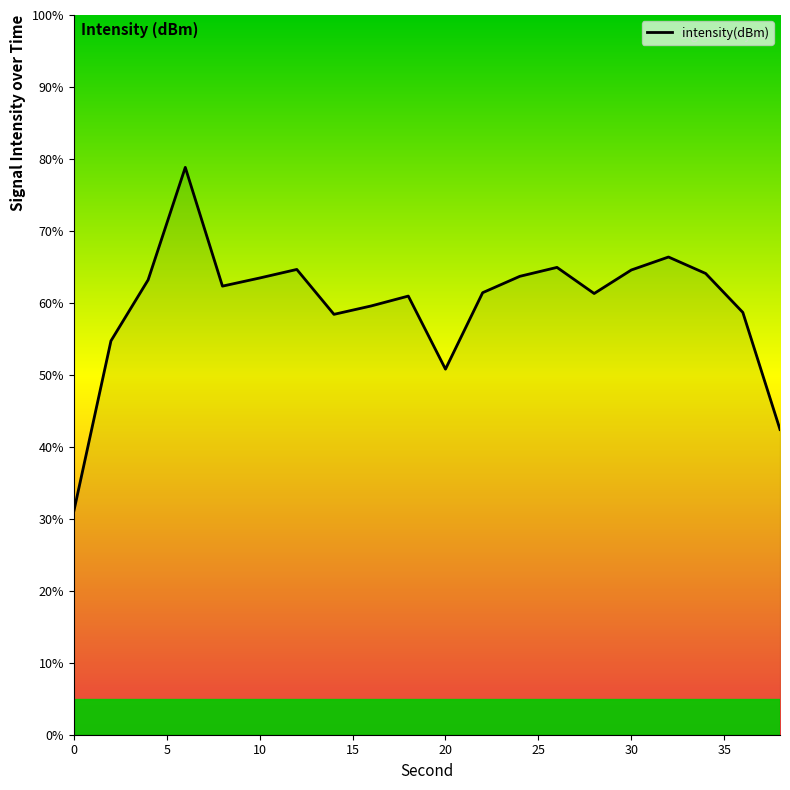

What is the greatest value displayed?

78.8